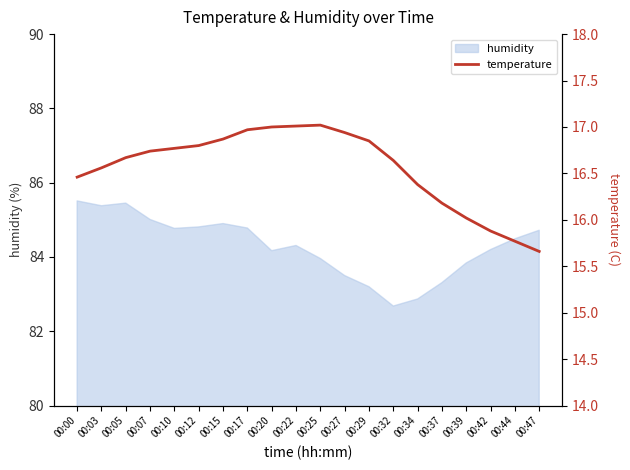

The value at 00:32 is 16.6. True or false?

True